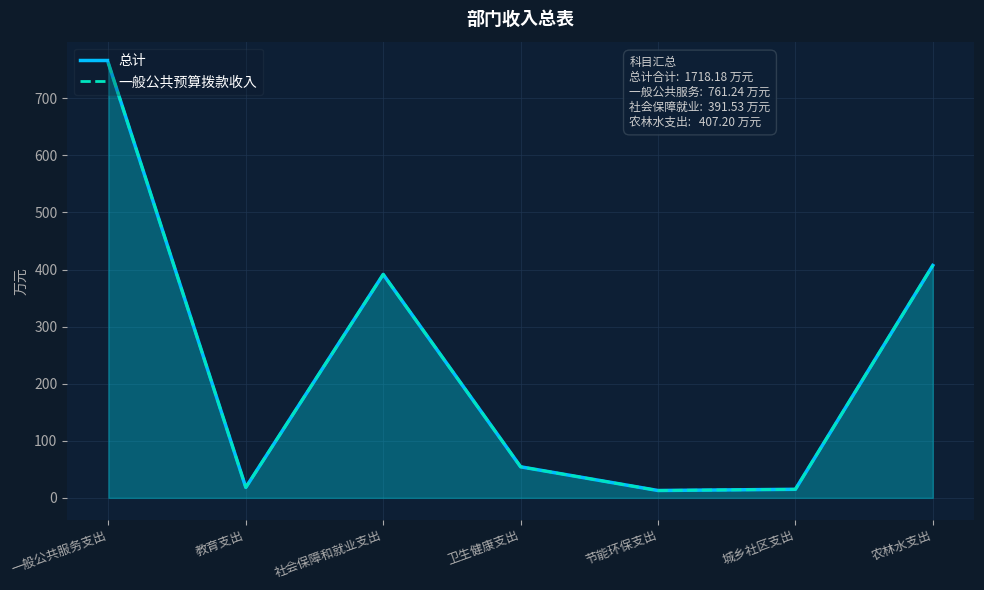

Reading left to right, extract all data points from this chart.

总计: 761.2	18.3	391.5	54.4	12.9	15.0	407.2
一般公共预算拨款收入: 761.2	18.3	391.5	54.4	12.9	15.0	407.2